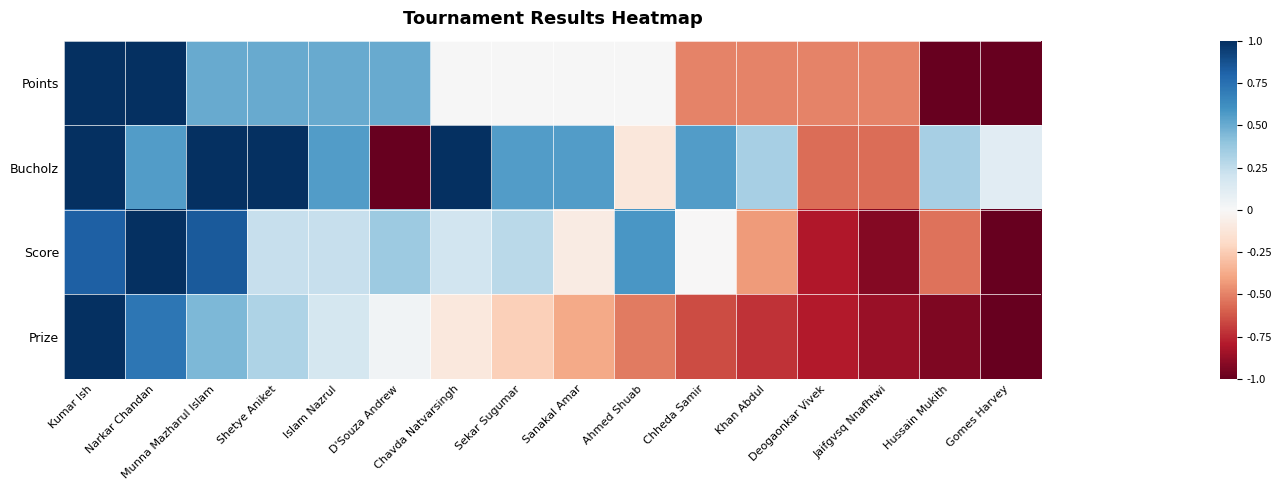

Reading left to right, what are all the values shown in this chart?

Points: Kumar Ish=1.0	Narkar Chandan=1.0	Munna Mazharul Islam=0.5	Shetye Aniket=0.5	Islam Nazrul=0.5	D'Souza Andrew=0.5	Chavda Natvarsingh=0.0	Sekar Sugumar=0.0	Sanakal Amar=0.0	Ahmed Shuab=0.0	Chheda Samir=-0.5	Khan Abdul=-0.5	Deogaonkar Vivek=-0.5	Jaifgvsq Nnafhtwi=-0.5	Hussain Mukith=-1.0	Gomes Harvey=-1.0
Bucholz: Kumar Ish=1.0	Narkar Chandan=0.6	Munna Mazharul Islam=1.0	Shetye Aniket=1.0	Islam Nazrul=0.6	D'Souza Andrew=-1.0	Chavda Natvarsingh=1.0	Sekar Sugumar=0.6	Sanakal Amar=0.6	Ahmed Shuab=-0.1	Chheda Samir=0.6	Khan Abdul=0.3	Deogaonkar Vivek=-0.6	Jaifgvsq Nnafhtwi=-0.6	Hussain Mukith=0.3	Gomes Harvey=0.1
Score: Kumar Ish=0.8	Narkar Chandan=1.0	Munna Mazharul Islam=0.8	Shetye Aniket=0.2	Islam Nazrul=0.2	D'Souza Andrew=0.4	Chavda Natvarsingh=0.2	Sekar Sugumar=0.3	Sanakal Amar=-0.1	Ahmed Shuab=0.6	Chheda Samir=-0.0	Khan Abdul=-0.4	Deogaonkar Vivek=-0.8	Jaifgvsq Nnafhtwi=-0.9	Hussain Mukith=-0.5	Gomes Harvey=-1.0
Prize: Kumar Ish=1.0	Narkar Chandan=0.7	Munna Mazharul Islam=0.4	Shetye Aniket=0.3	Islam Nazrul=0.2	D'Souza Andrew=0.0	Chavda Natvarsingh=-0.1	Sekar Sugumar=-0.2	Sanakal Amar=-0.4	Ahmed Shuab=-0.5	Chheda Samir=-0.7	Khan Abdul=-0.7	Deogaonkar Vivek=-0.8	Jaifgvsq Nnafhtwi=-0.9	Hussain Mukith=-0.9	Gomes Harvey=-1.0